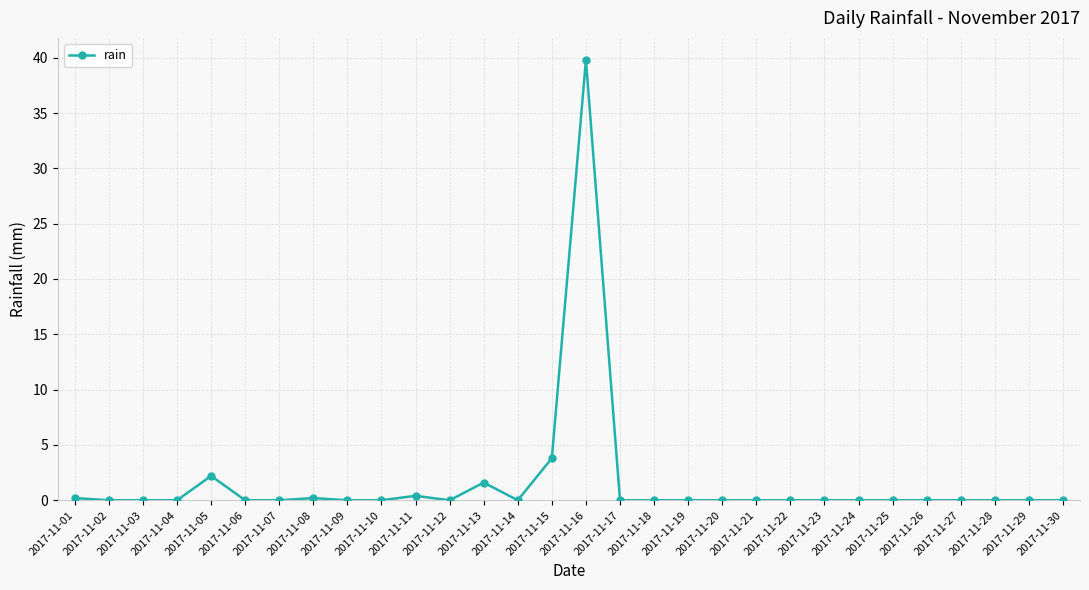

True or false: there are more than 1 points higher than both neighbors.

True